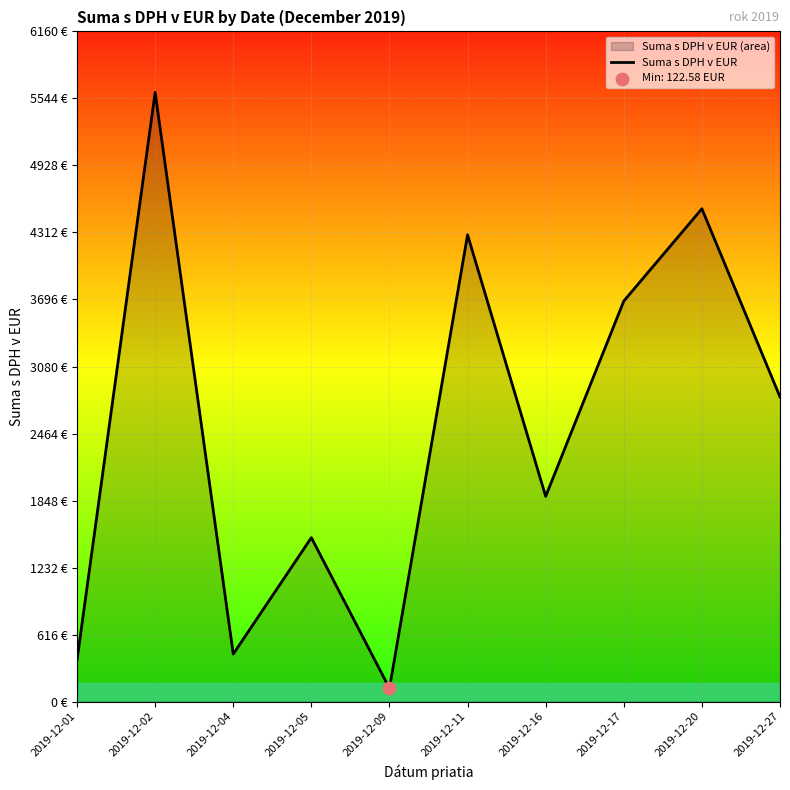

What is the change in value from 2019-12-16 to 2019-12-20?

+2643.4